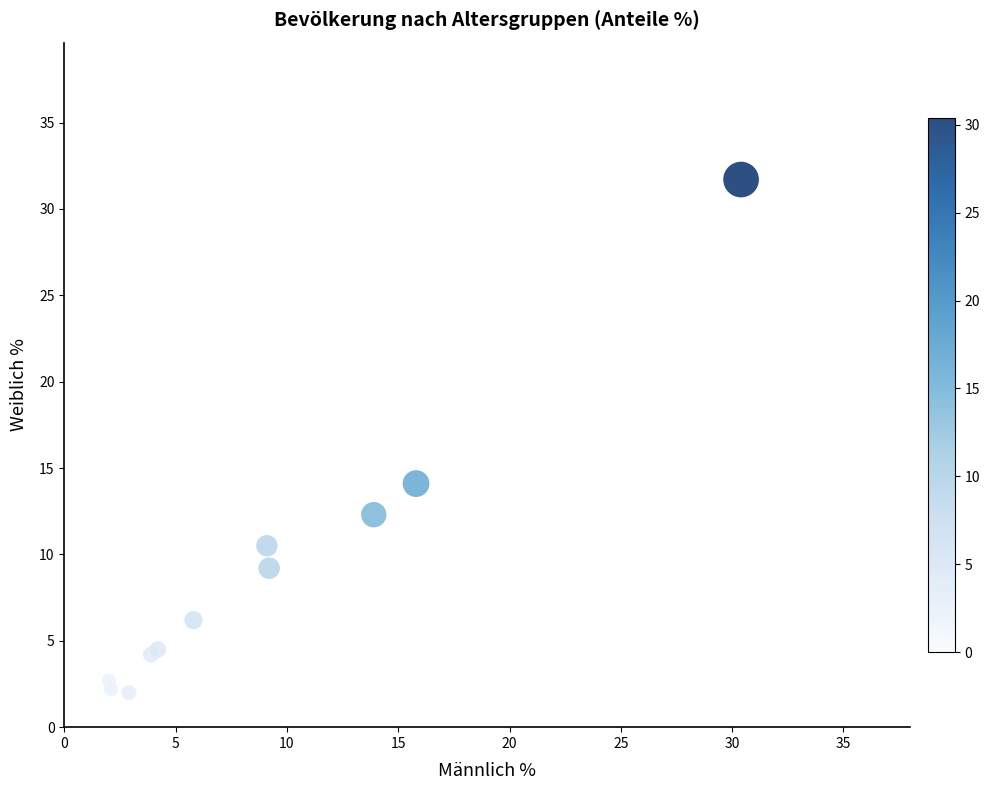

What Y value in the scatter plot is closest to 16?

14.1